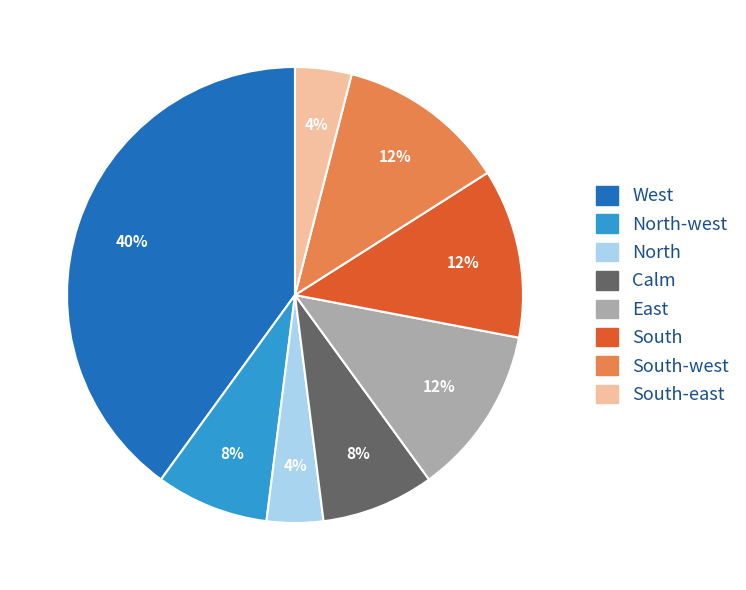

Count the number of slices in the pie.

8